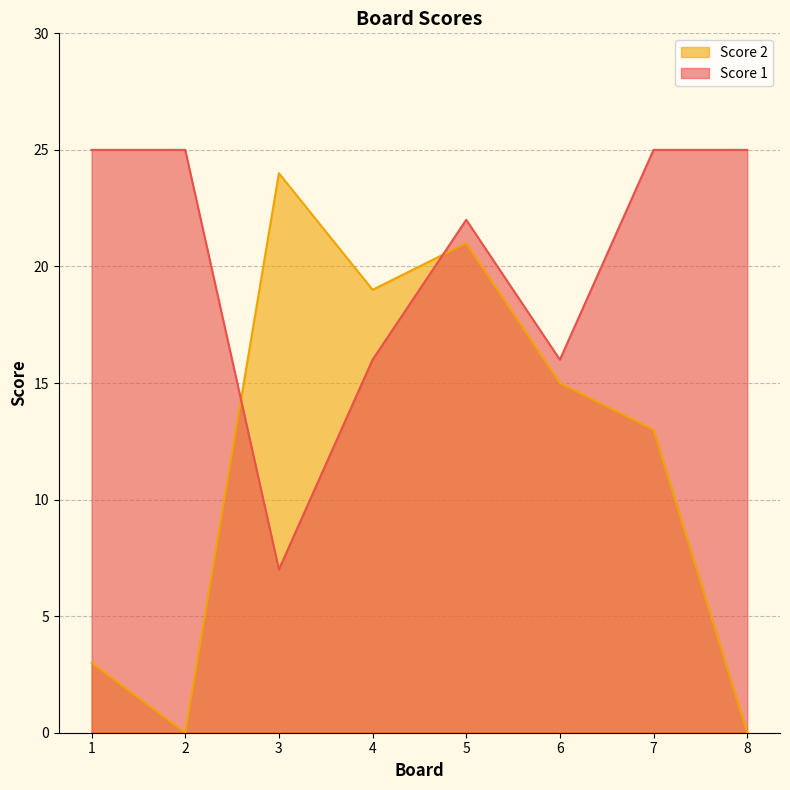

At which category is the sum across all series the highest?

5